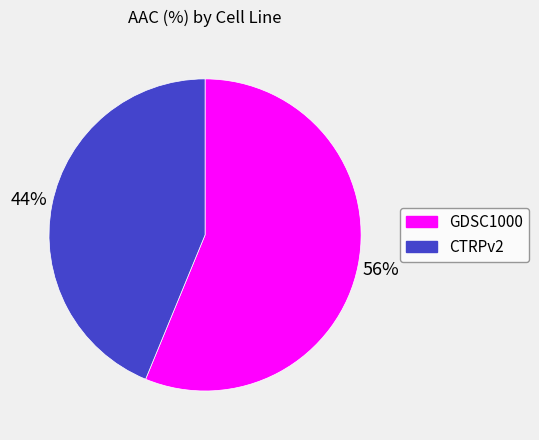

True or false: GDSC1000 accounts for 69% of the total.

False